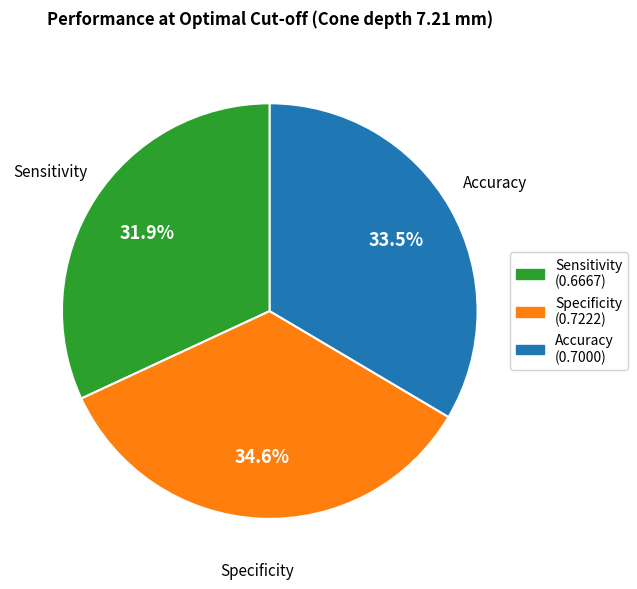

Count the number of slices in the pie.

3